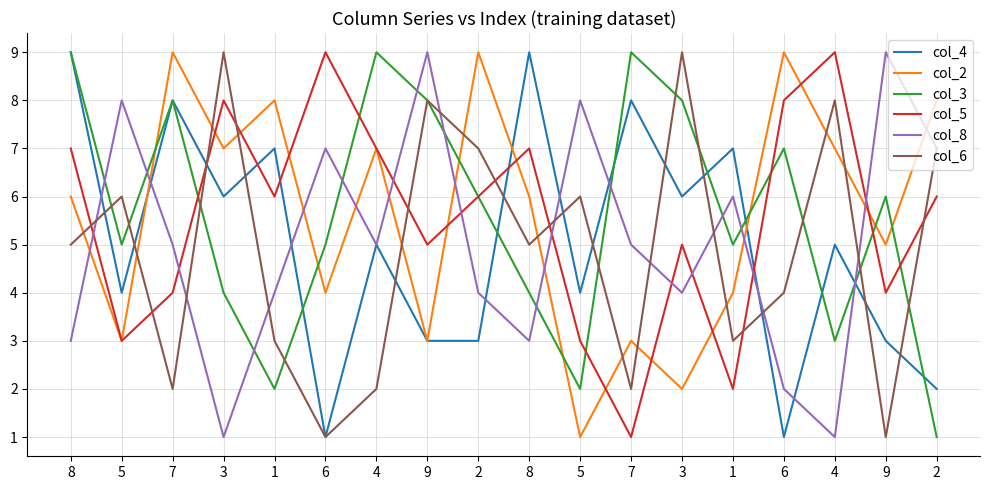

Reading left to right, transcribe all the data shown in this chart.

col_4: 8=9	5=4	7=8	3=6	1=7	6=1	4=5	9=3	2=3	8=9	5=4	7=8	3=6	1=7	6=1	4=5	9=3	2=2
col_2: 8=6	5=3	7=9	3=7	1=8	6=4	4=7	9=3	2=9	8=6	5=1	7=3	3=2	1=4	6=9	4=7	9=5	2=8
col_3: 8=9	5=5	7=8	3=4	1=2	6=5	4=9	9=8	2=6	8=4	5=2	7=9	3=8	1=5	6=7	4=3	9=6	2=1
col_5: 8=7	5=3	7=4	3=8	1=6	6=9	4=7	9=5	2=6	8=7	5=3	7=1	3=5	1=2	6=8	4=9	9=4	2=6
col_8: 8=3	5=8	7=5	3=1	1=4	6=7	4=5	9=9	2=4	8=3	5=8	7=5	3=4	1=6	6=2	4=1	9=9	2=7
col_6: 8=5	5=6	7=2	3=9	1=3	6=1	4=2	9=8	2=7	8=5	5=6	7=2	3=9	1=3	6=4	4=8	9=1	2=7